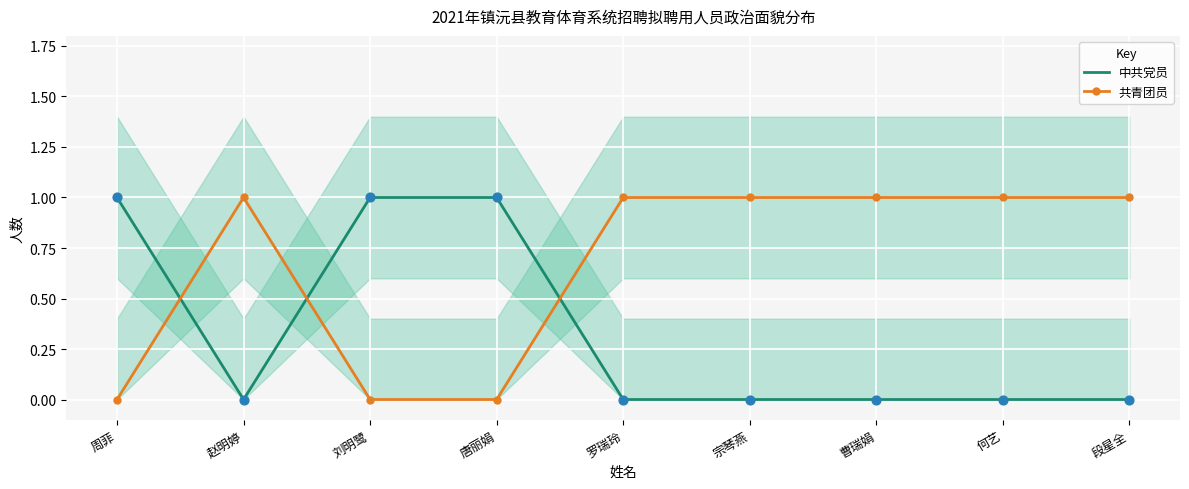

What are all the series names shown in the legend?

中共党员, 共青团员